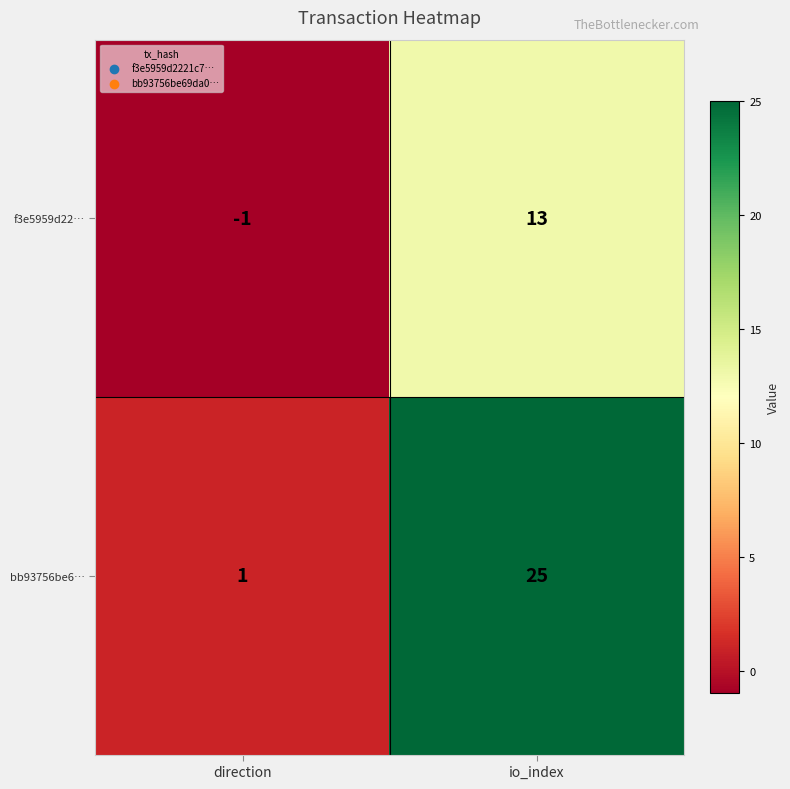

Count the number of data series in this chart.

2